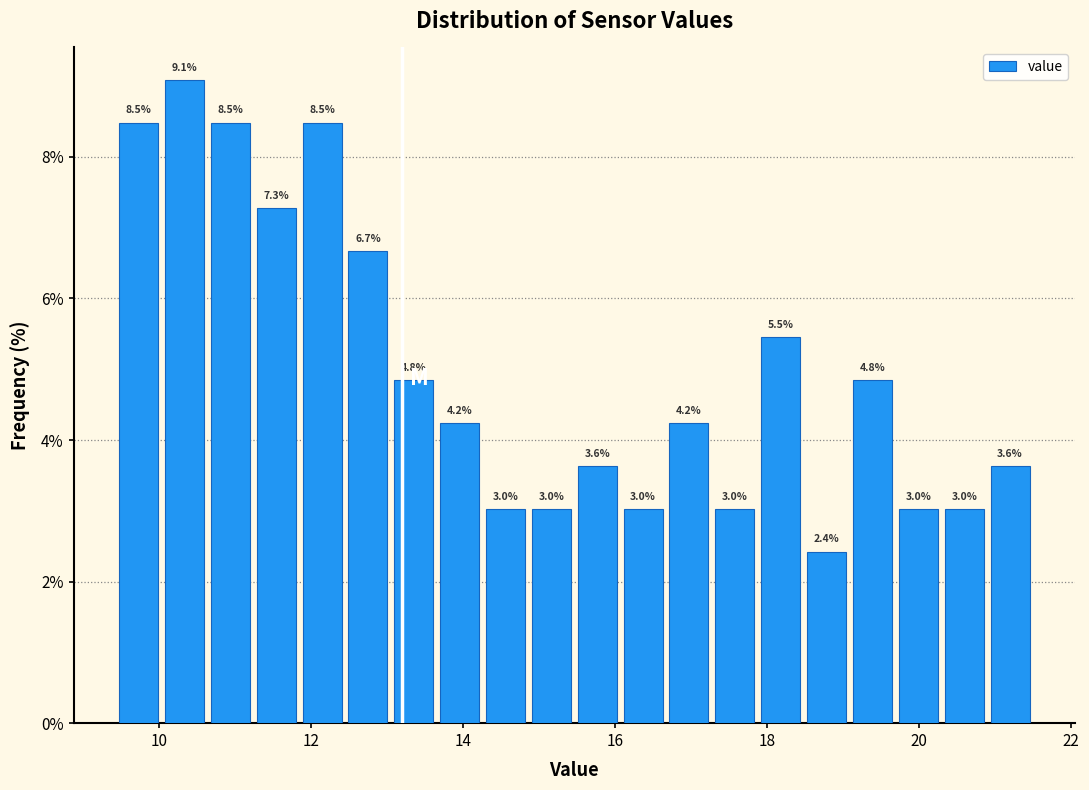

Around what value on the x-axis is the tallest bar? Give the approximate position of its centre, as read against the axis.

10.4